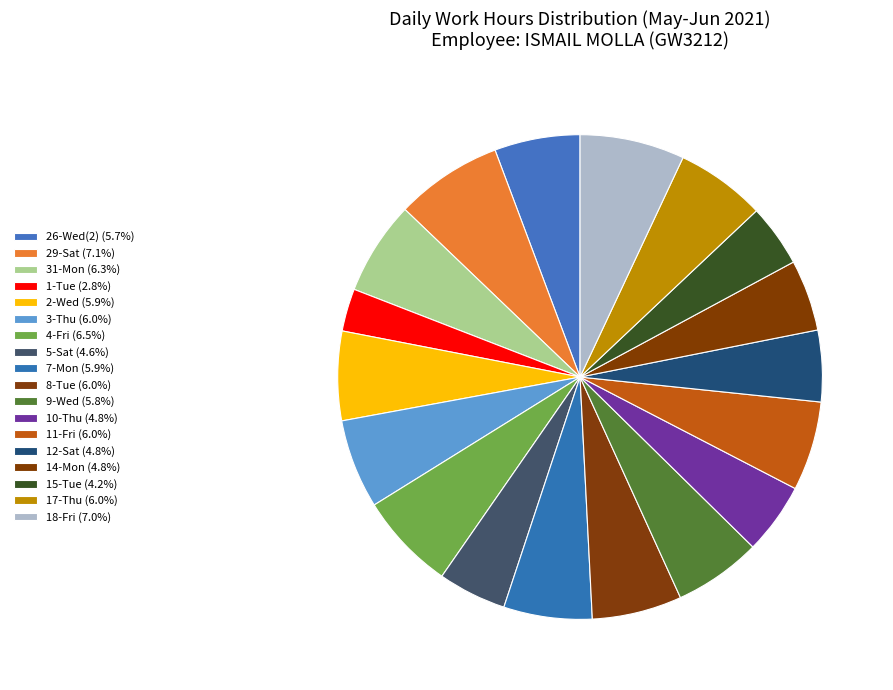

Is the sum of 12-Sat and 10-Thu greater than half?

No